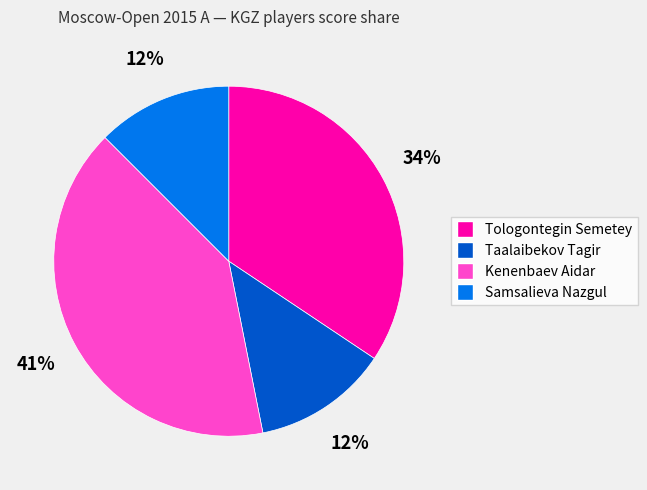

What is the ratio of the value at Samsalieva Nazgul to the value at Tologontegin Semetey?

0.4